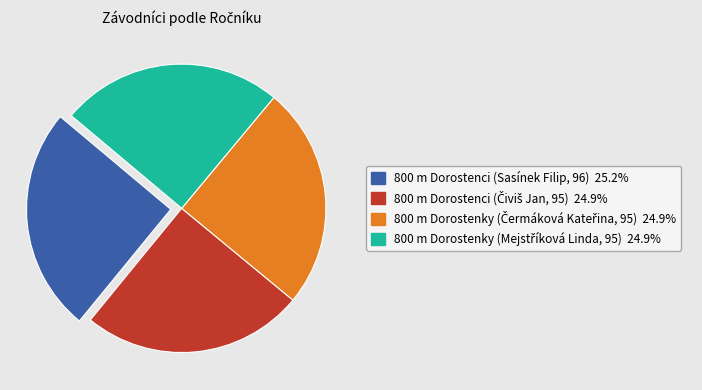

Is there any slice that represents more than half of the pie?

No